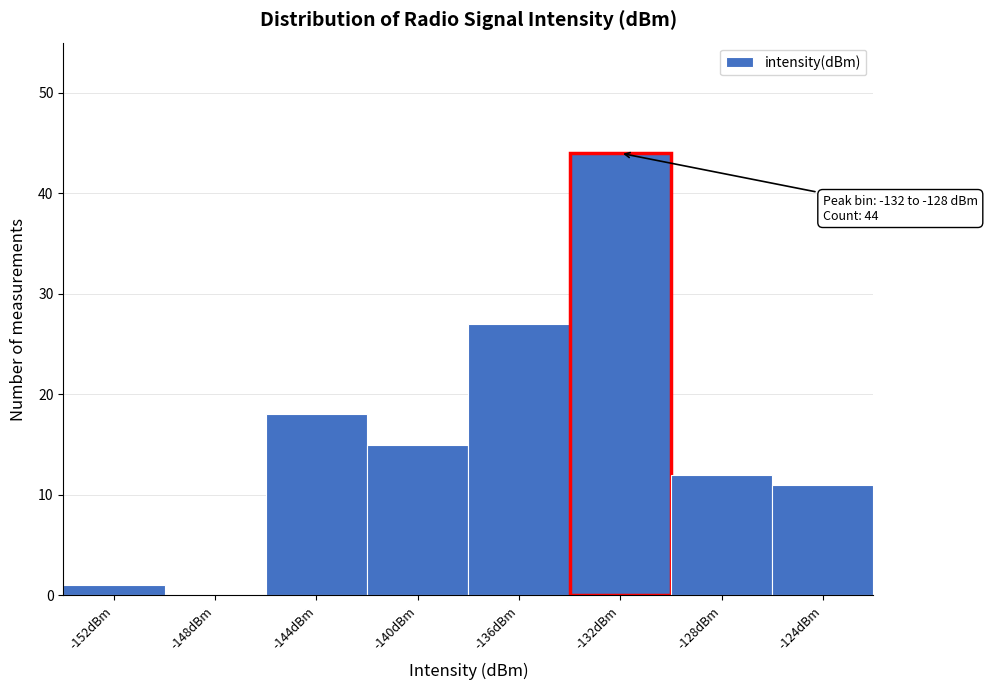

Reading left to right, extract all data points from this chart.

-152dBm=1	-148dBm=0	-144dBm=18	-140dBm=15	-136dBm=27	-132dBm=44	-128dBm=12	-124dBm=11